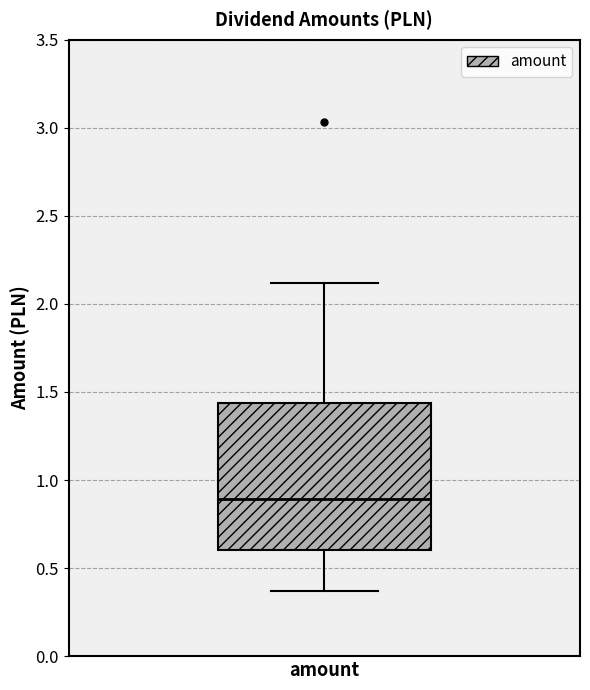

Transcribe this box plot: give where the median line is, the range the box spans, and where the two whiskers end, as read against the y-axis. The values are not printed on the chart, so give them approximately, as read against the axis.

median 0.90, box 0.60 to 1.45, whiskers 0.35 to 2.10